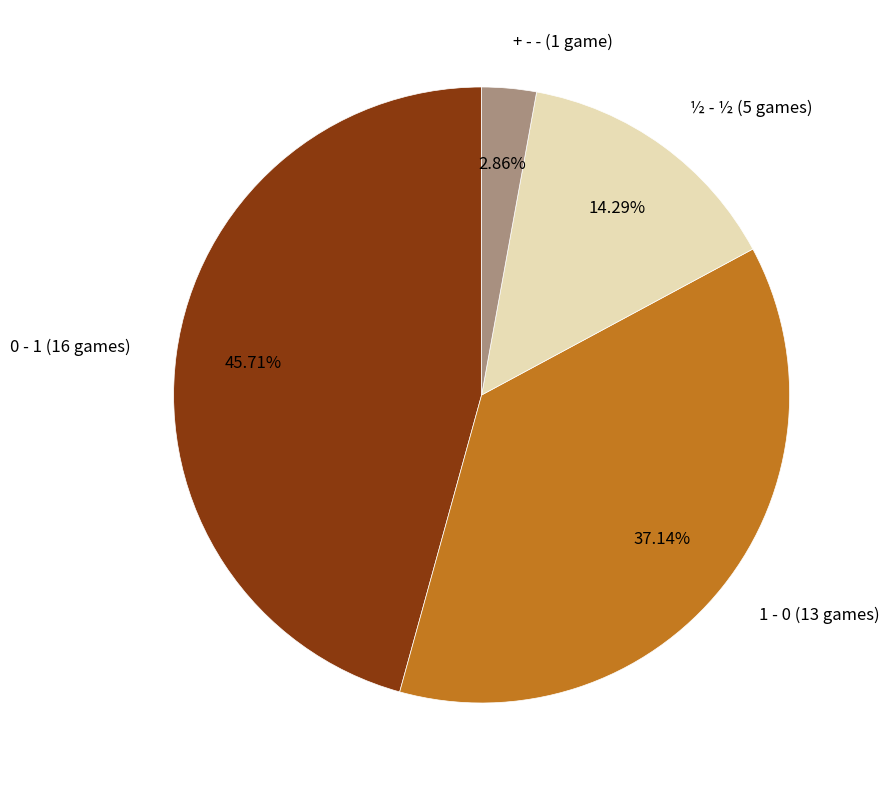

To the nearest percent, what portion does 0 - 1 represent?

46%